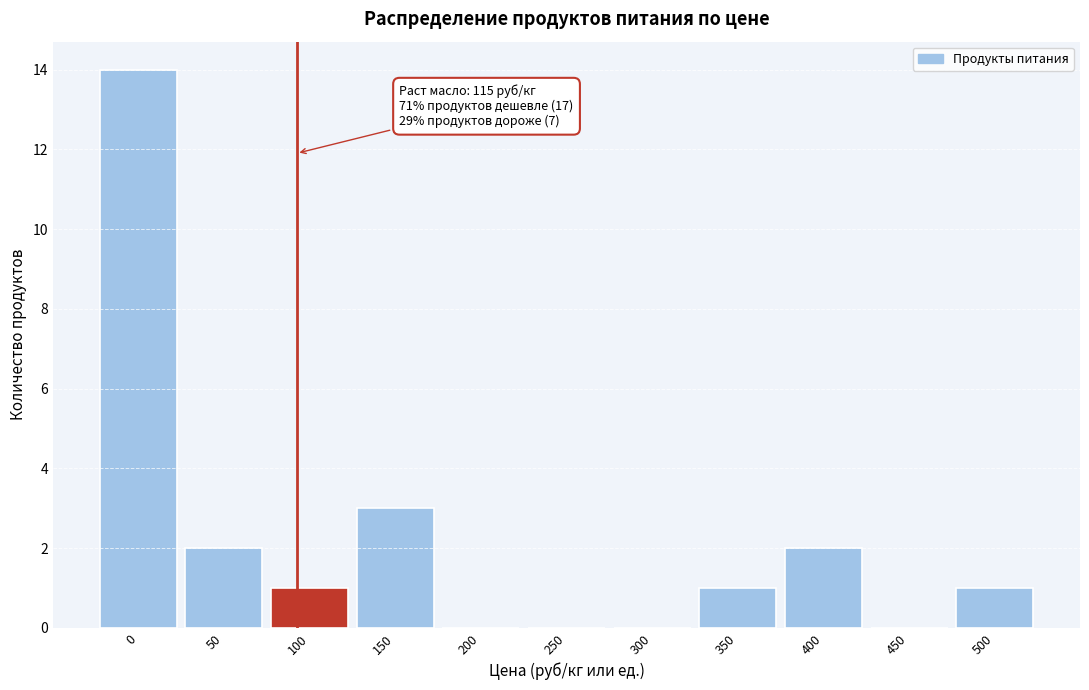

Reading left to right, list all the values displayed in this chart.

0=14	50=2	100=1	150=3	200=0	250=0	300=0	350=1	400=2	450=0	500=1